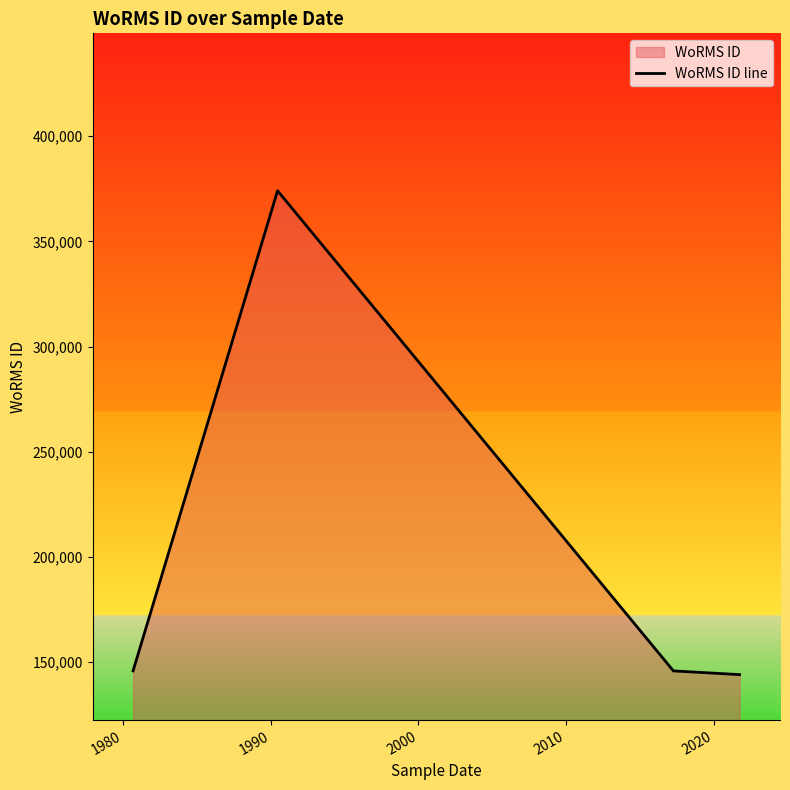

How many interior local peaks (higher than both neighbors) does the data have?

1